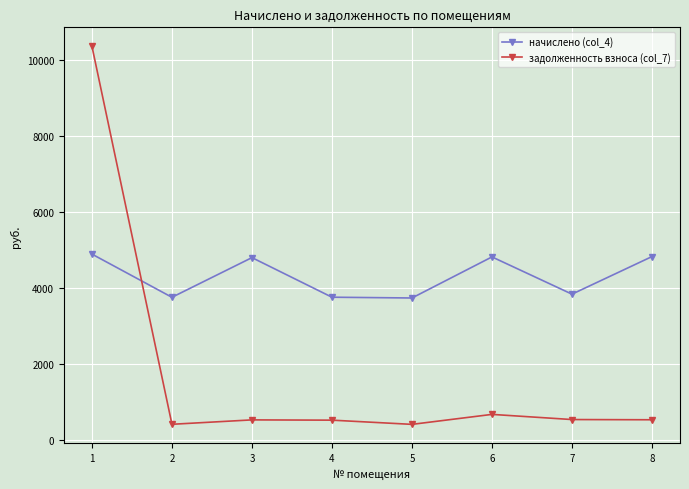

In задолженность взноса (col_7), how many points are higher than both neighbors (excluding endpoints)?

2